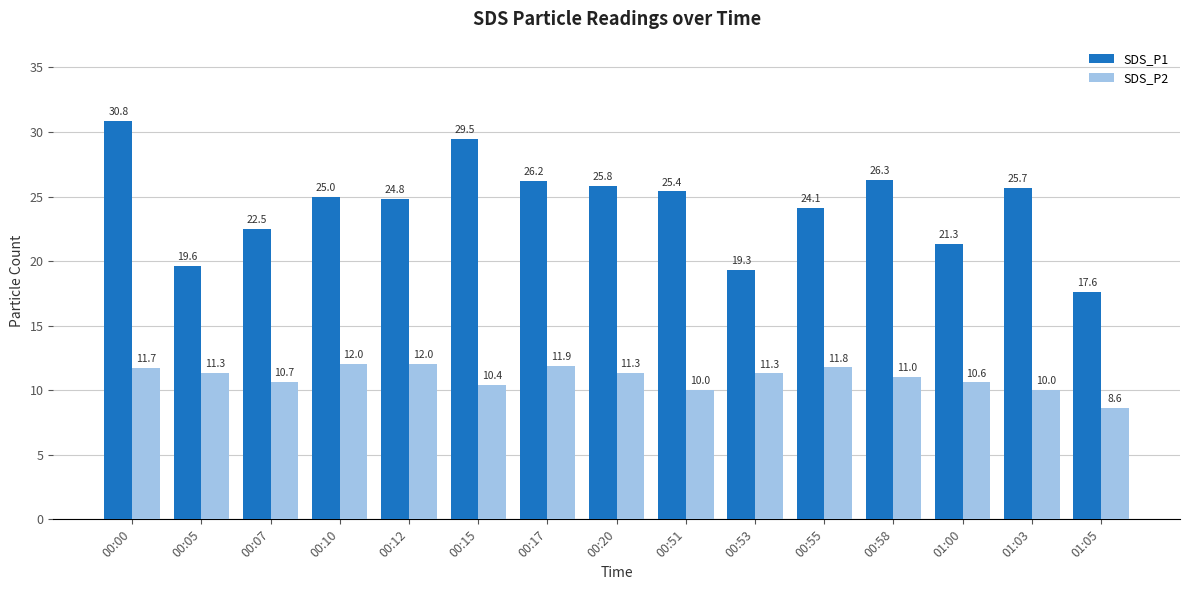

What are all the series names shown in the legend?

SDS_P1, SDS_P2